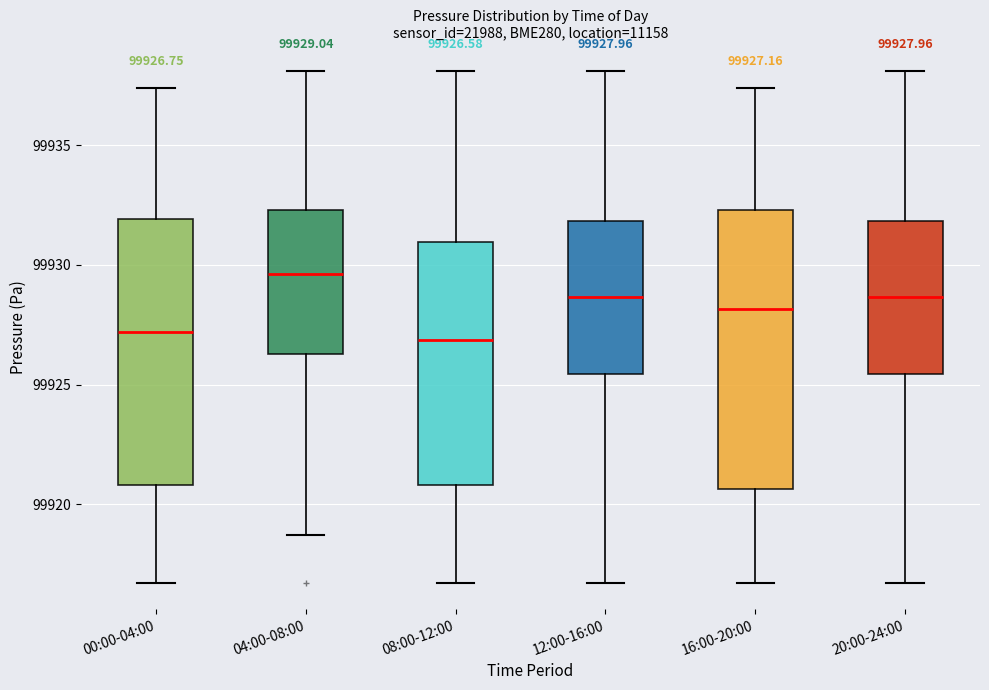

Comparing the boxes themselves (not the whiskers), which one is the tallest?

16:00-20:00